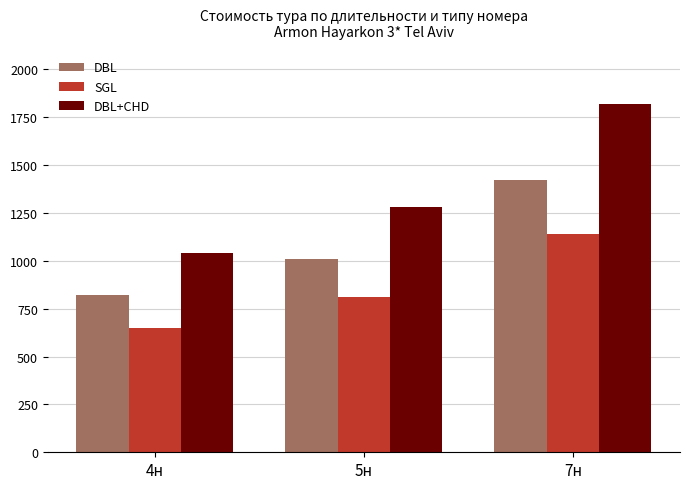

What is the total value across all series at 5н?

3097